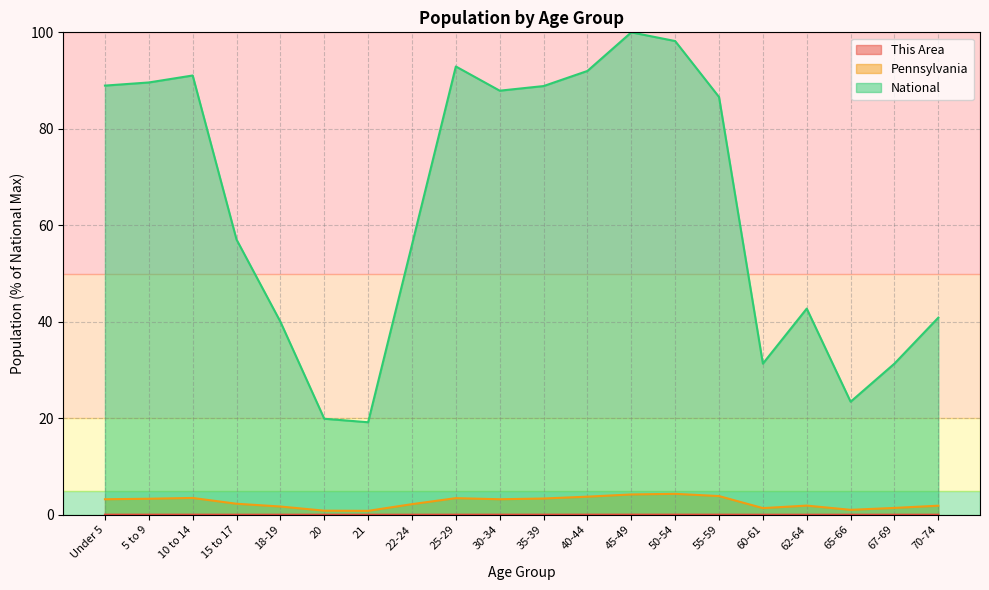

True or false: National and This Area cross at least once.

False